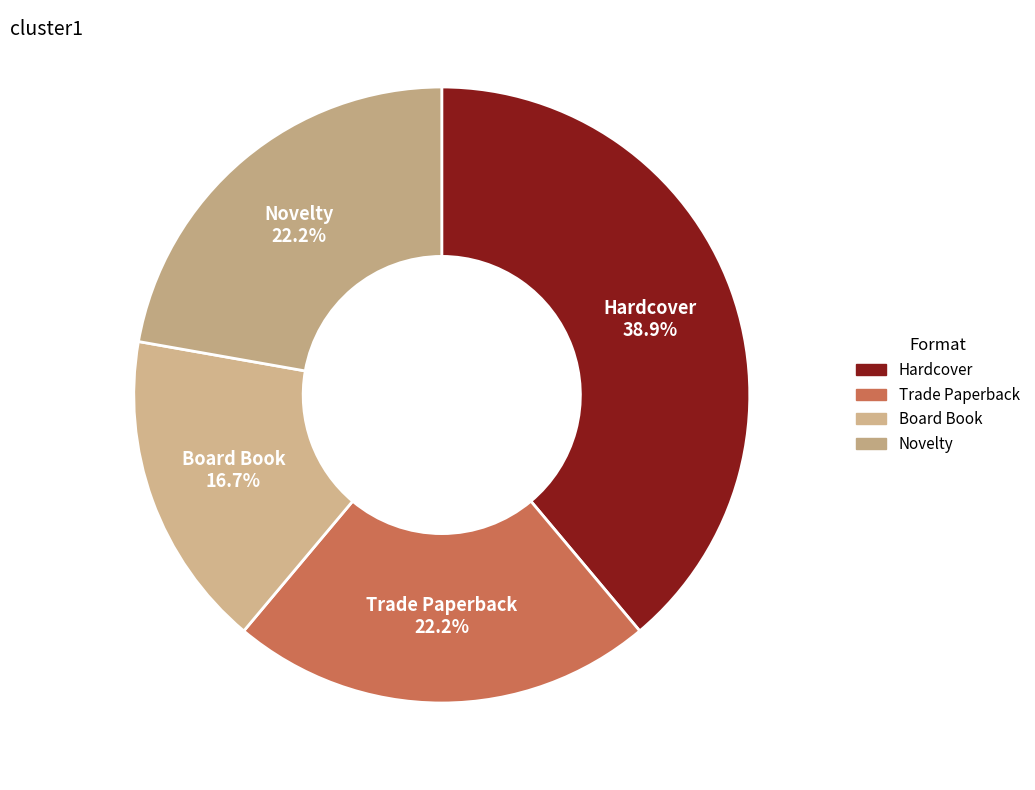

How many segments does this pie chart have?

4